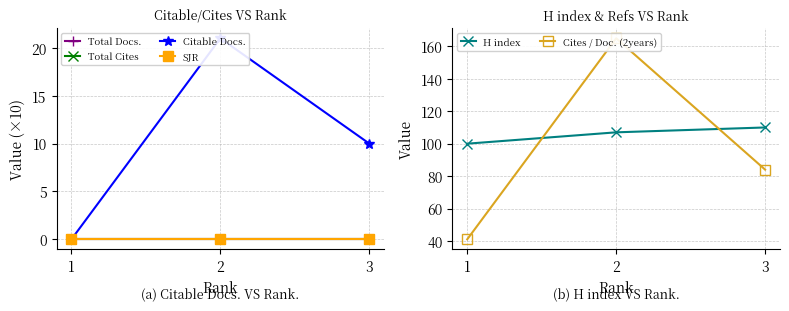

Is this an area chart (filled region under the line)?

No